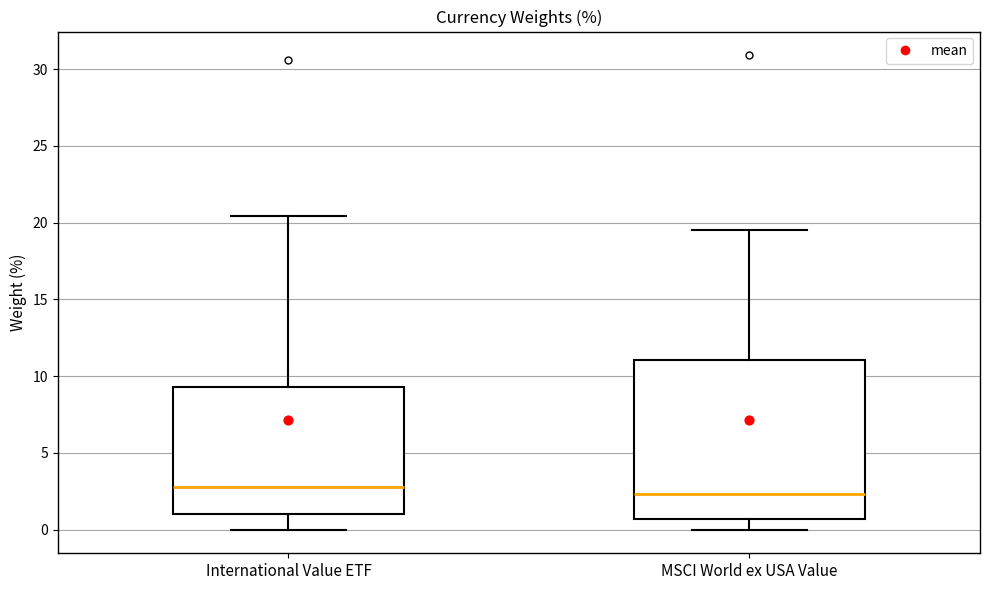

Which box has the lowest median line?

MSCI World ex USA Value